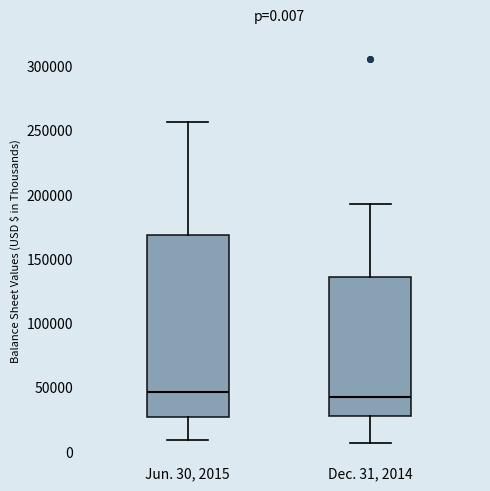

Comparing the boxes themselves (not the whiskers), which one is the tallest?

Jun. 30, 2015